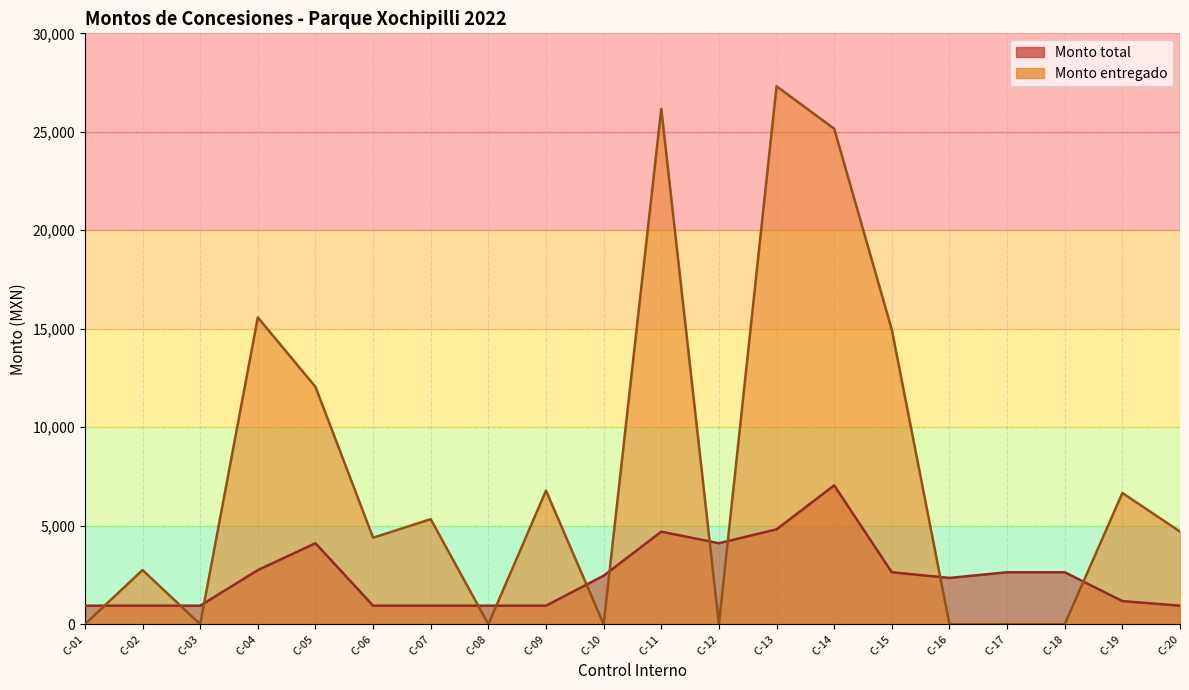

What is the greatest value displayed?

27312.4